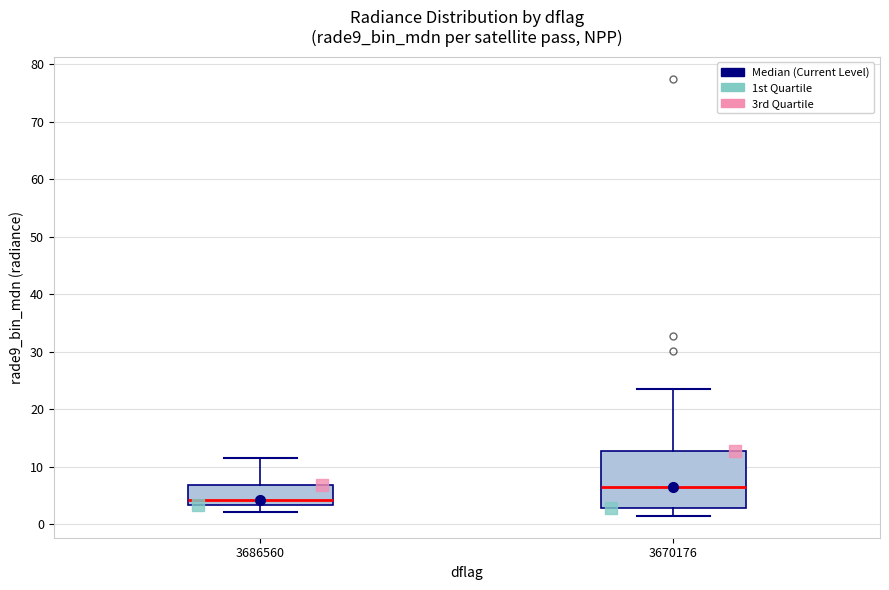

Reading left to right, read every box against the y-axis: the position of its median line, the range the box covers, and the ends of its whiskers. The values are not printed on the chart, so give them approximately, as read against the axis.

3686560: median 4, box 3 to 7, whiskers 2 to 12
3670176: median 7, box 3 to 13, whiskers 1 to 23